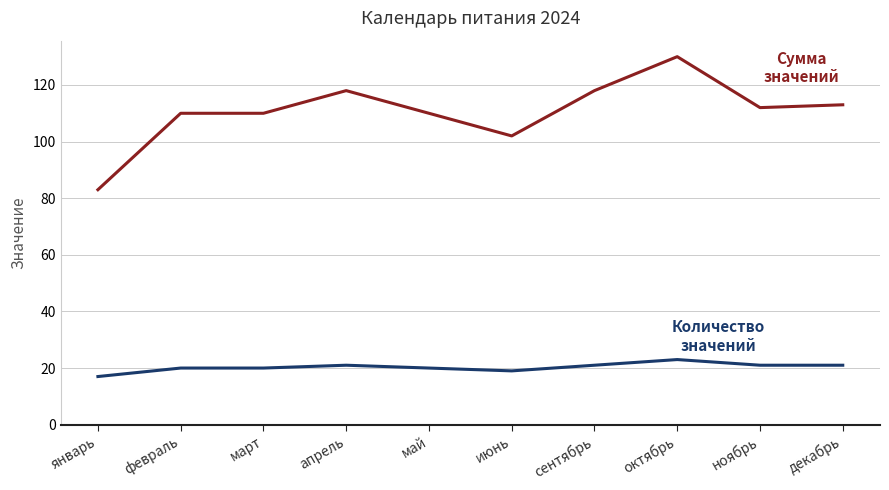

What is the total value across all series at май?

130